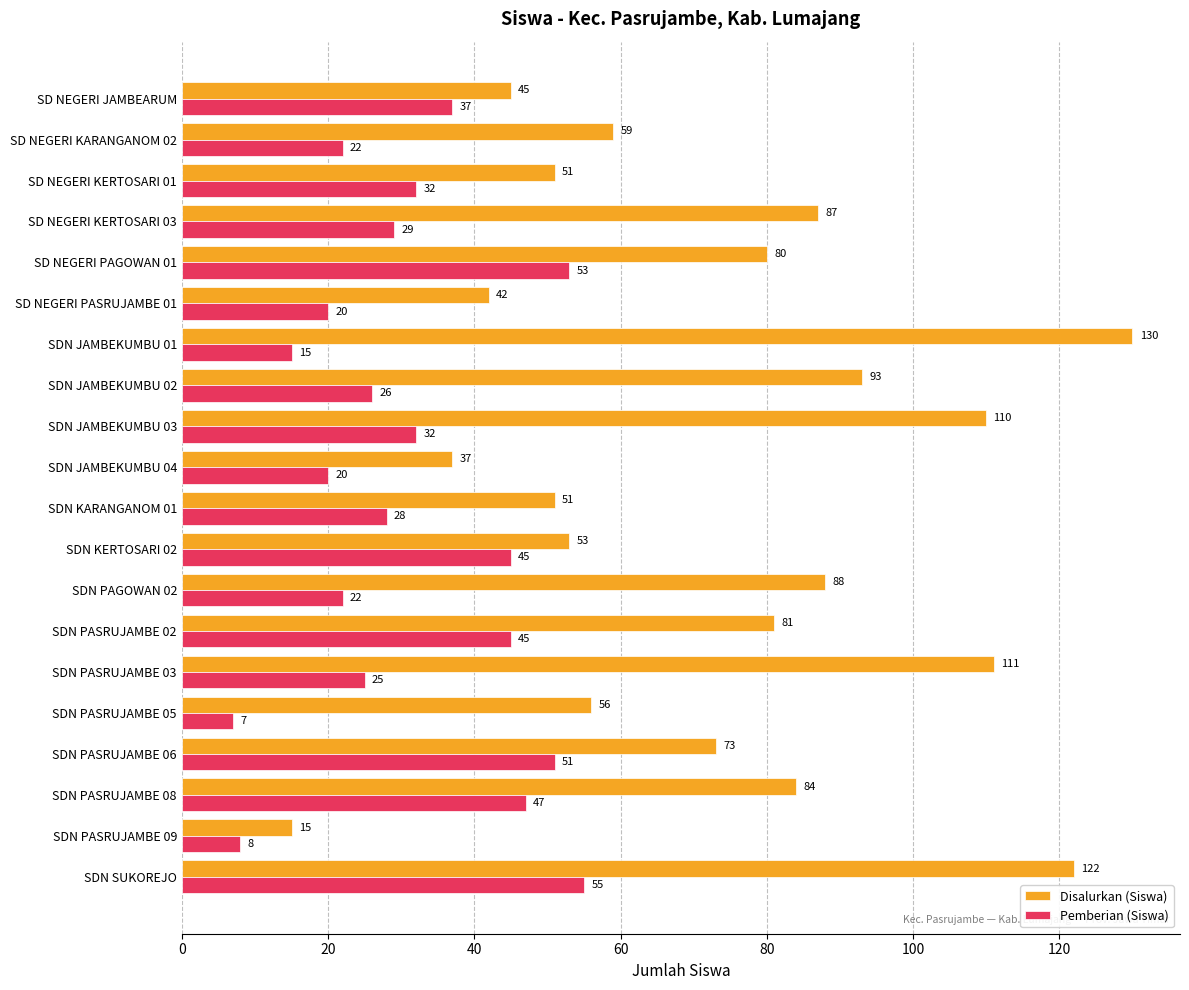

At how many categories does at least one series exceed 109?

4